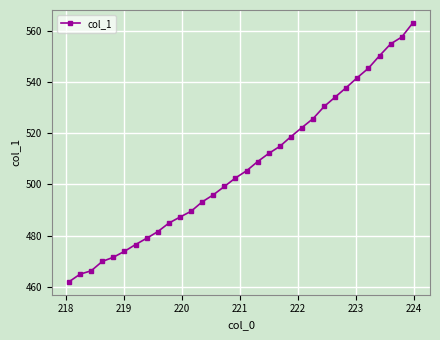

What is the value of the 31st point from the left?

557.6